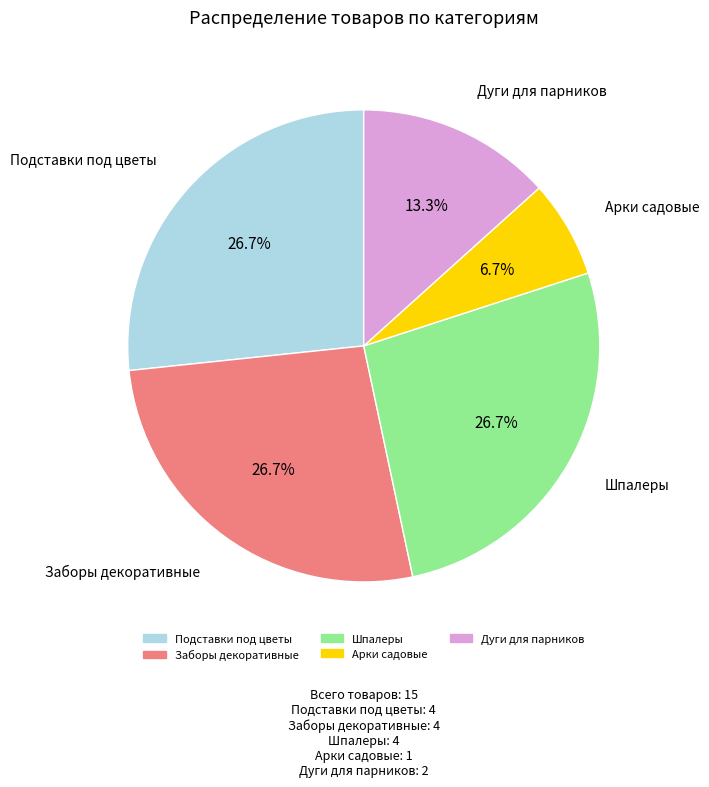

The Дуги для парников slice represents 23% of the pie. True or false?

False